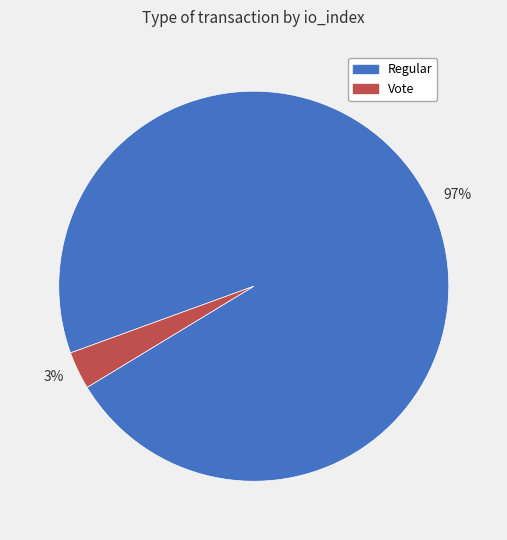

Which category has the biggest portion of the pie?

97%